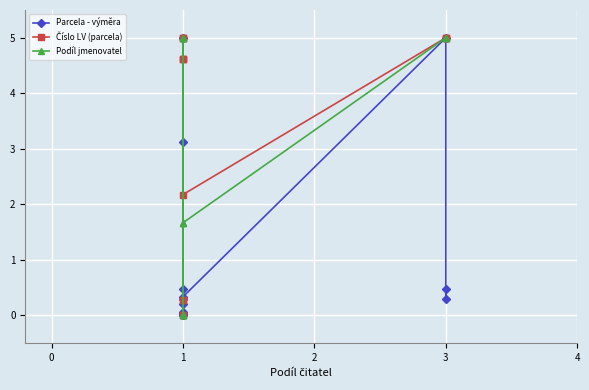

How many positive values does the Číslo LV (parcela) series have?

12